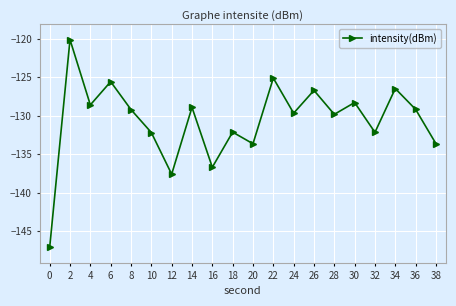

Which has a higher value, 18 or 28?

28